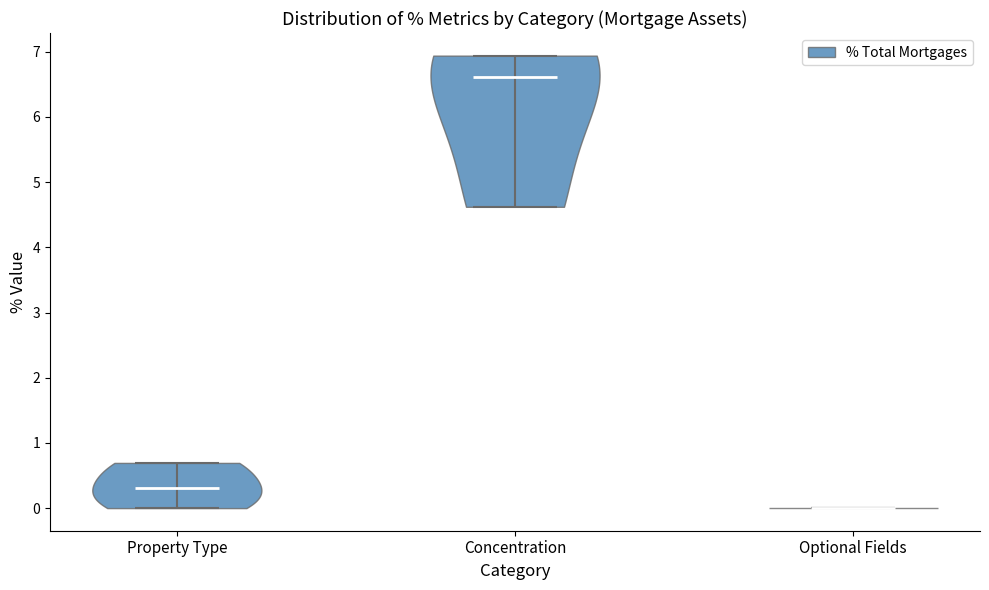

Where does the median line of the violin for Concentration sit on the y-axis? The values are not printed on the chart, so give them approximately, as read against the axis.

6.6